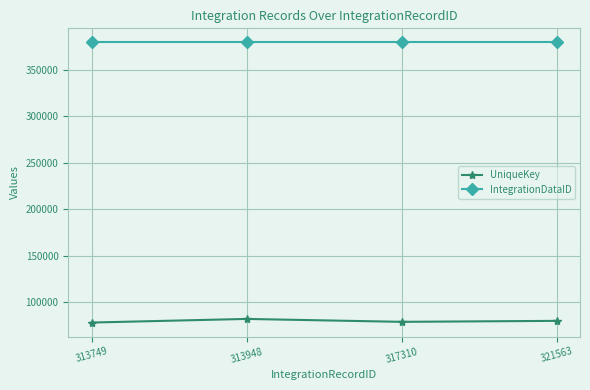

What is the lowest value of the UniqueKey series?

78337